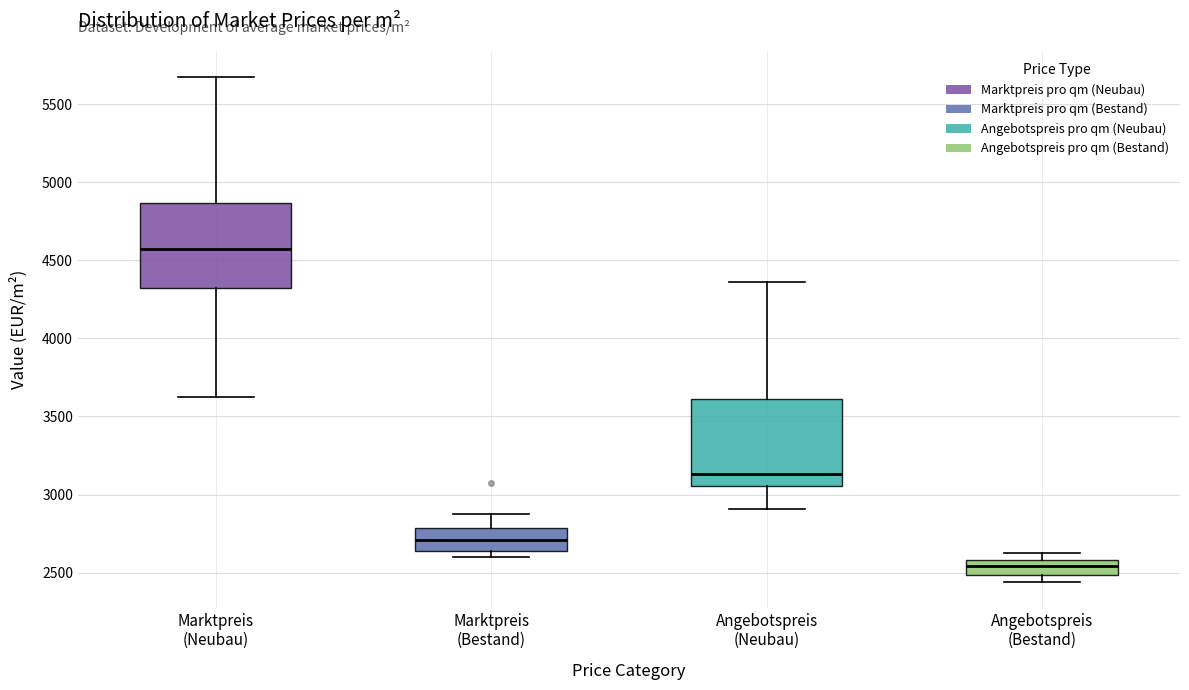

Which box has the lowest median line?

Angebotspreis (Bestand)